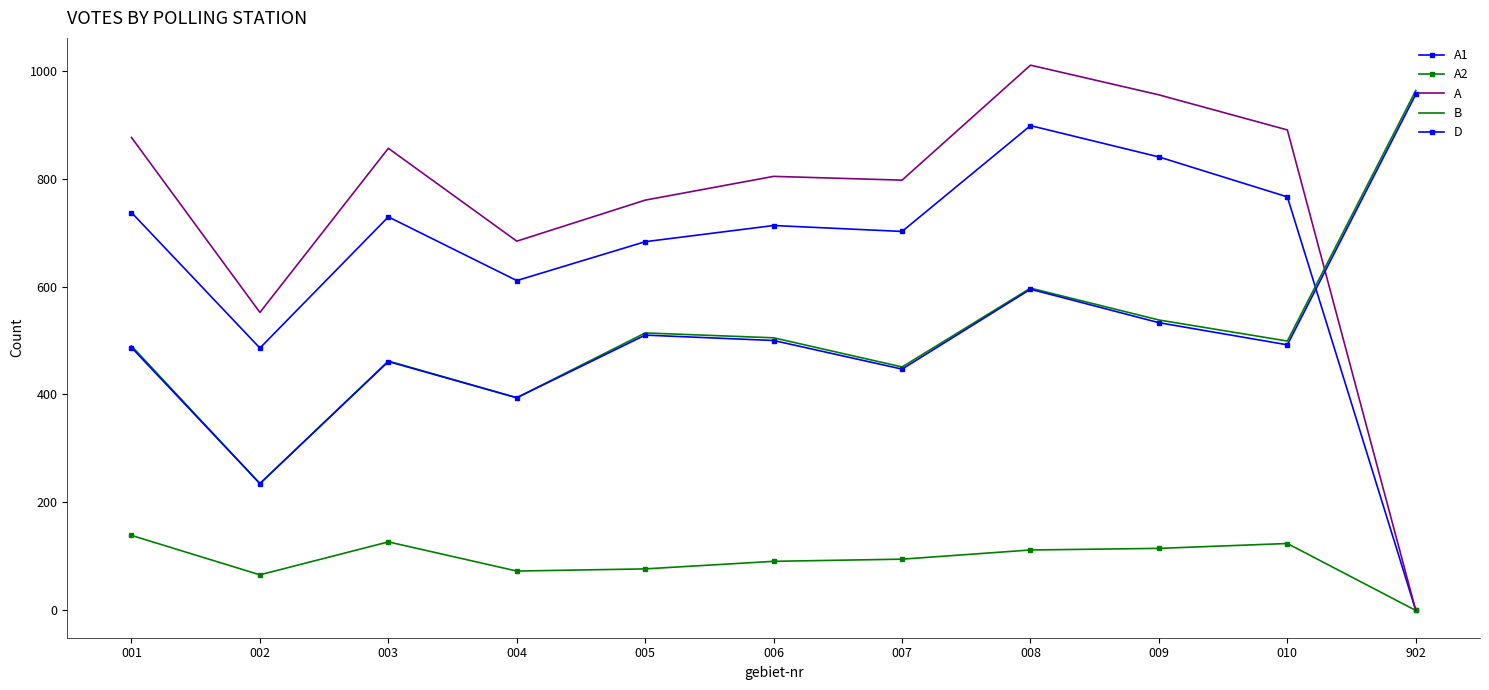

Between 007 and 003, which is larger?

003